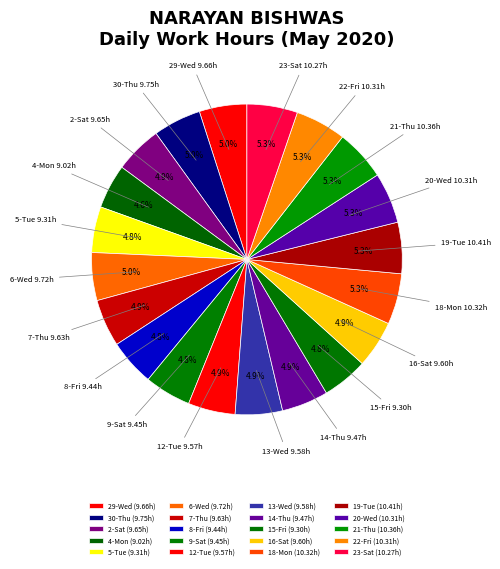

True or false: 20-Wed accounts for 5% of the total.

True